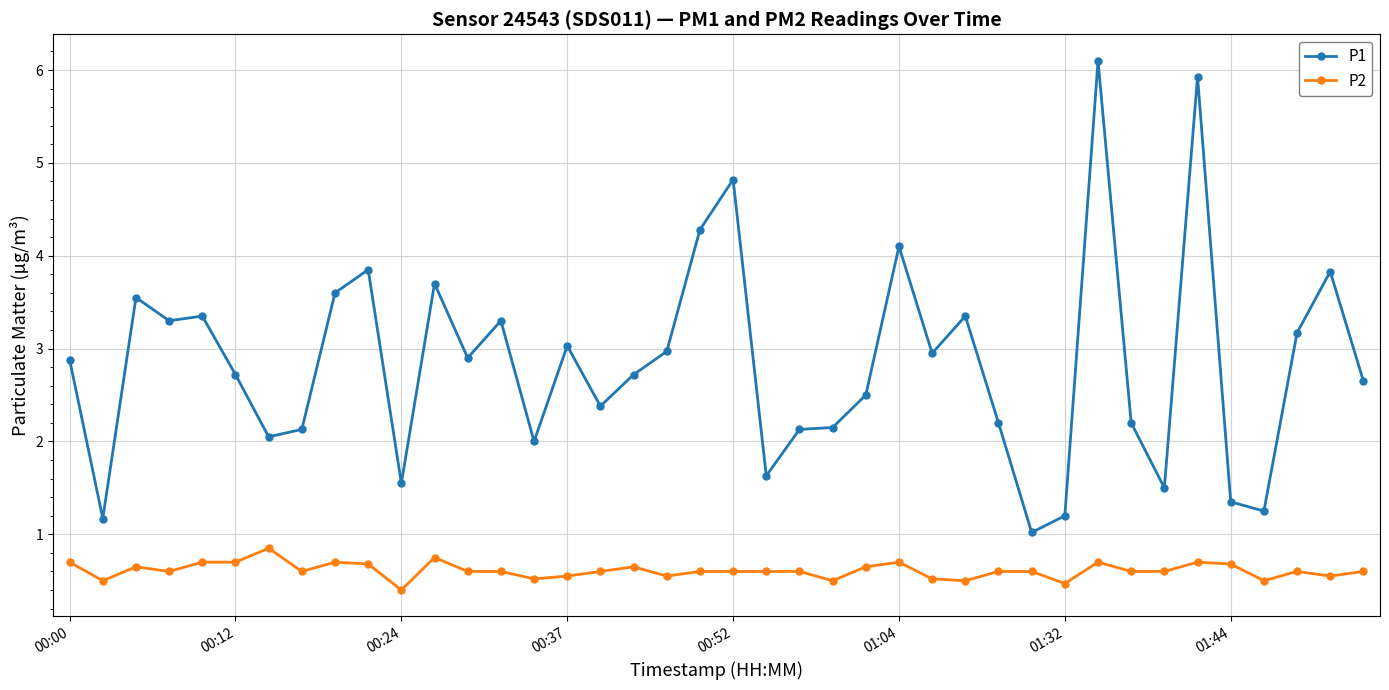

What is the average value of the P2 series?

0.6